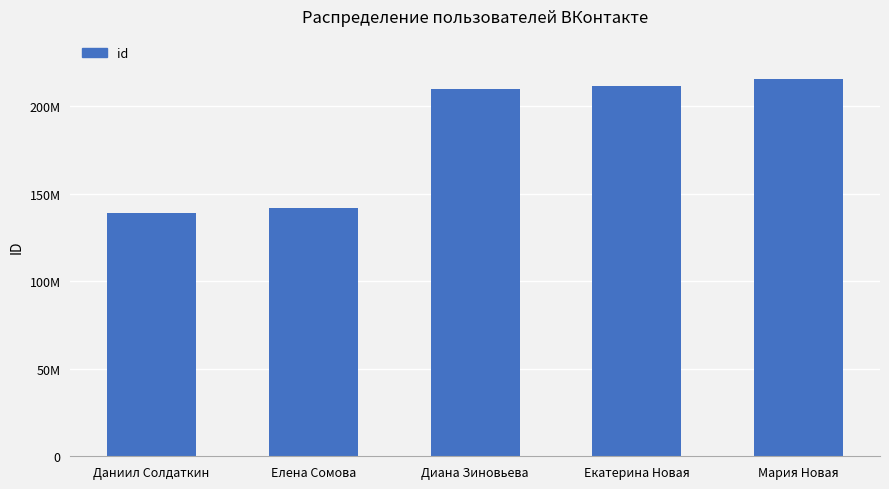

What is the sum of the values at Екатерина Новая and Мария Новая?

427044318